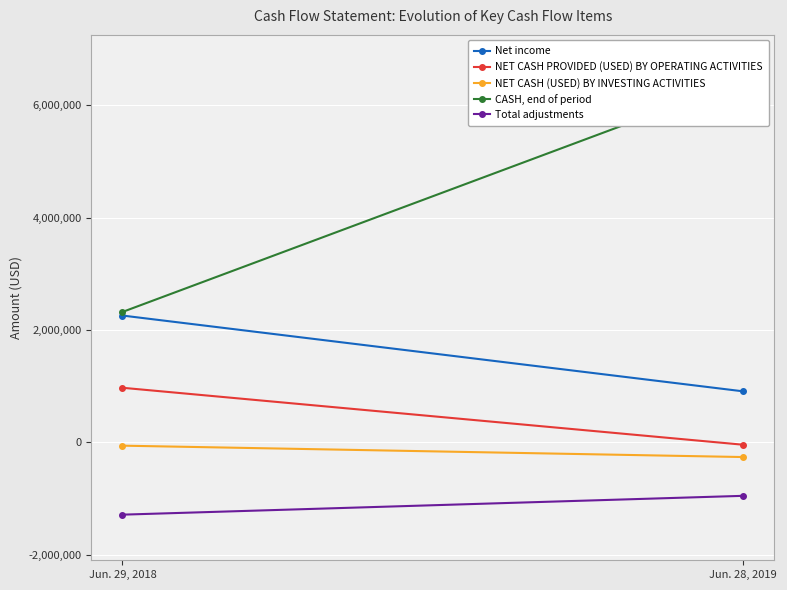

What is the average value of the CASH, end of period series?

4383749